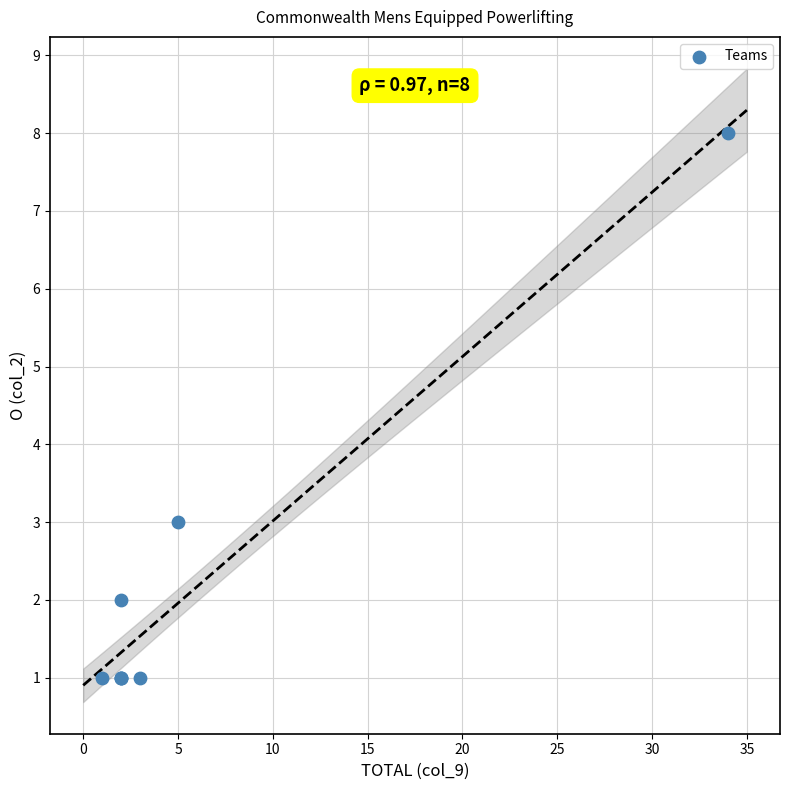

What Y value in the scatter plot is closest to 4?

3